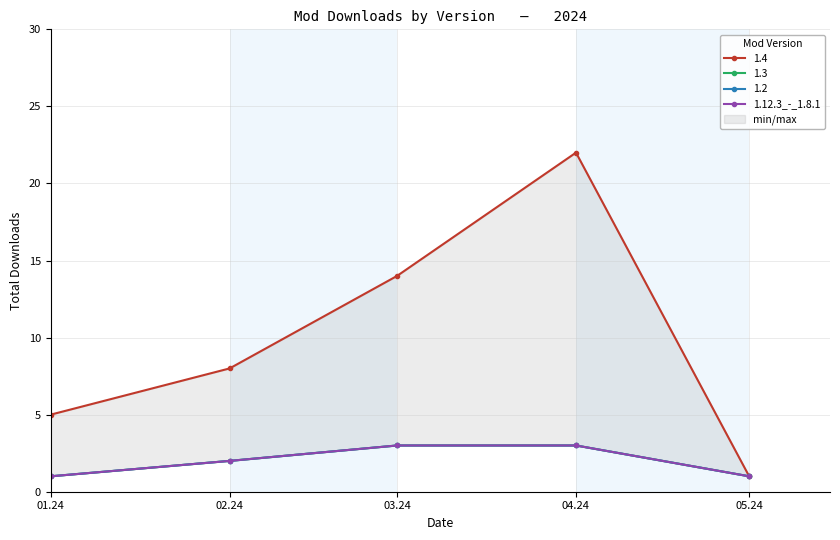

True or false: there are more than 1 points higher than both neighbors.

False